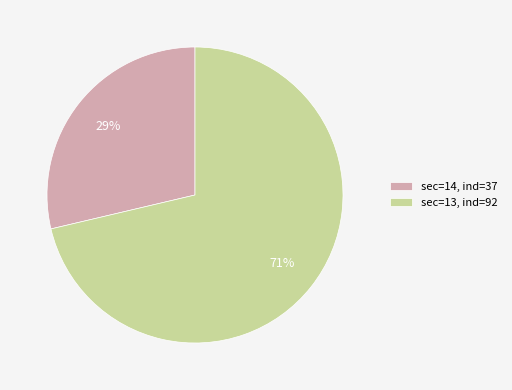

Which has a higher value, sec=13, ind=92 or sec=14, ind=37?

sec=13, ind=92